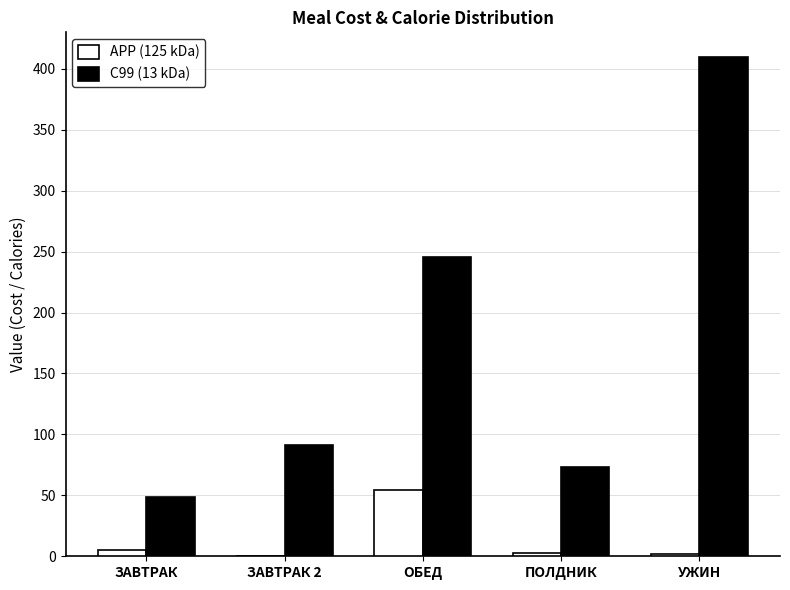

Which series has the largest total across all categories?

C99 (13 kDa)